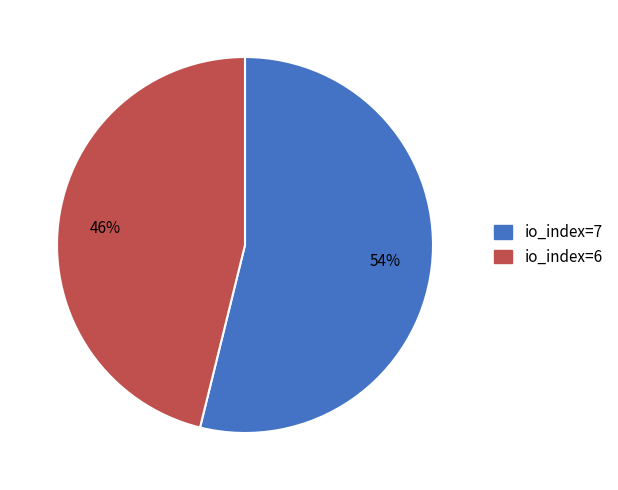

Rank the categories by value from highest to lowest.

io_index=7, io_index=6